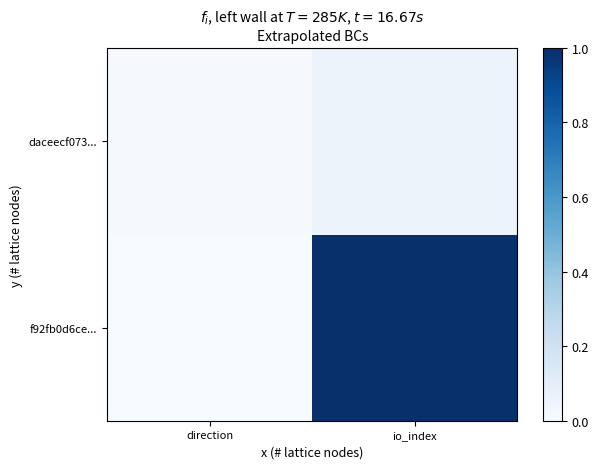

Which has a higher value, io_index or direction?

io_index